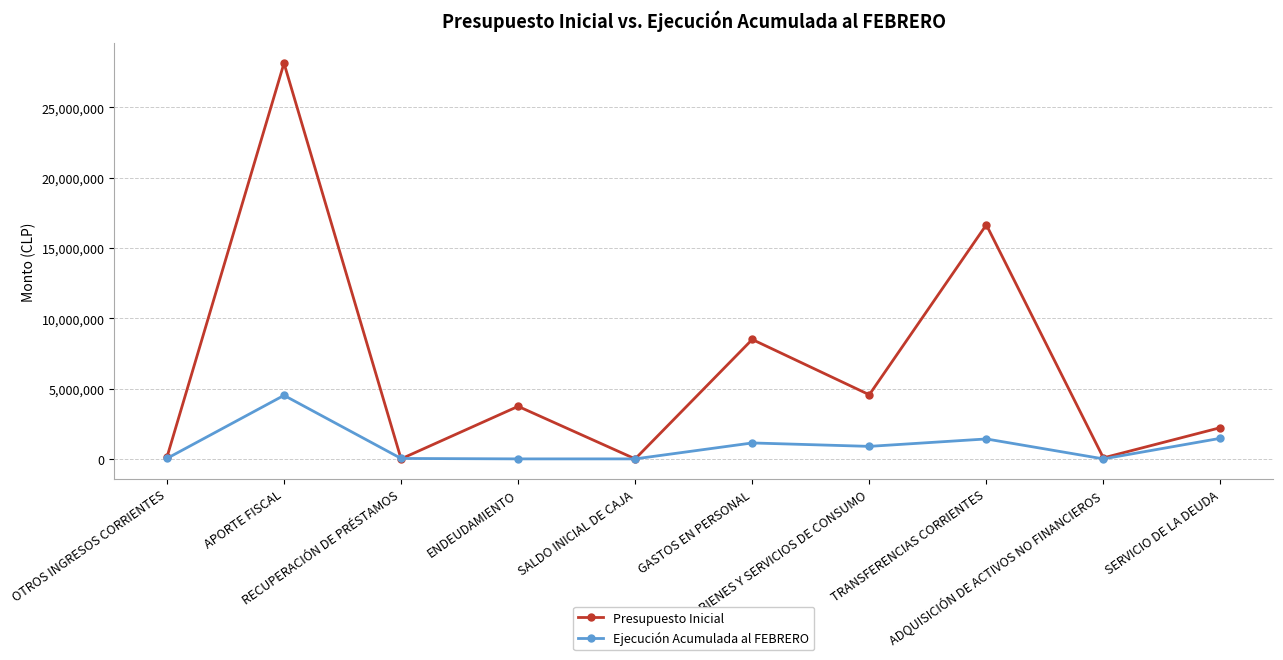

Rank the series by their average value, from highest to lowest.

Presupuesto Inicial, Ejecución Acumulada al FEBRERO